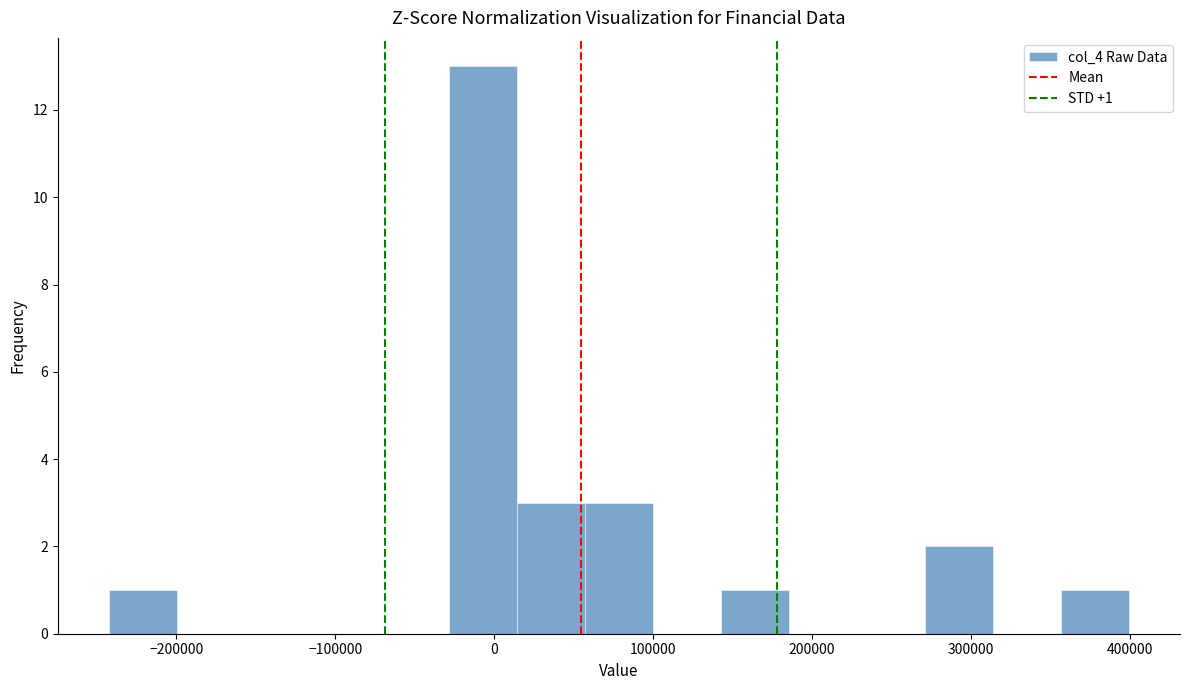

Which range on the x-axis has the tallest bar?

-30000 to 10000